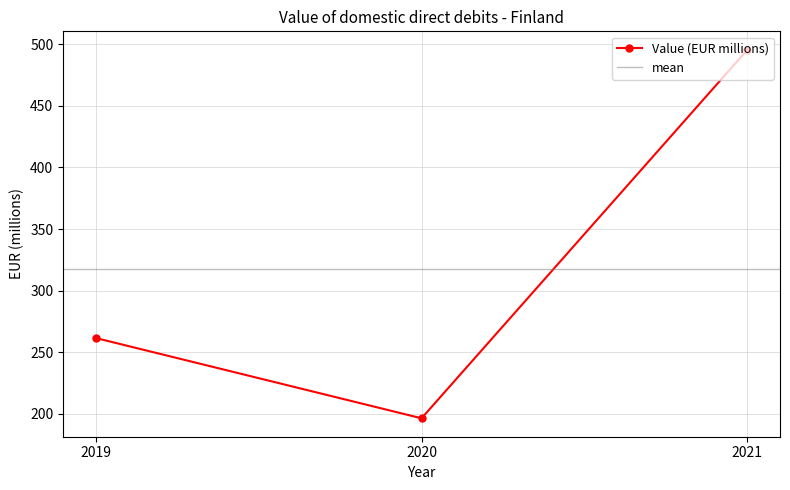

Reading left to right, transcribe all the data shown in this chart.

2019=261.5	2020=196.3	2021=495.6